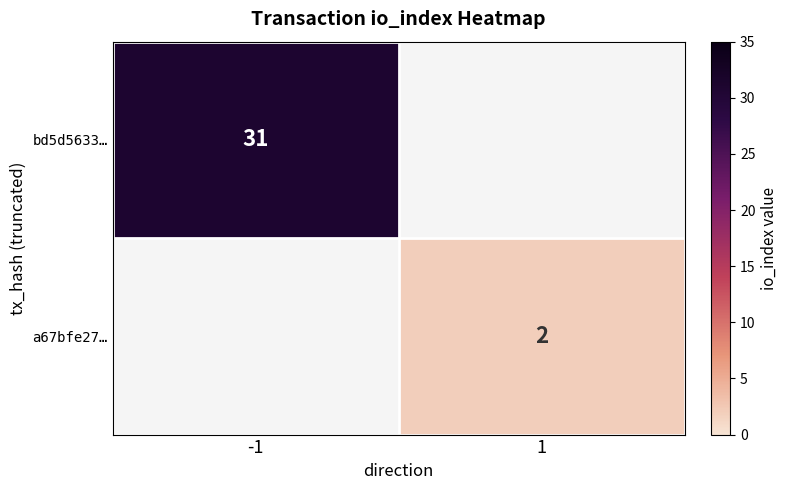

Is it true that bd5d5633… equals 16 at -1?

False